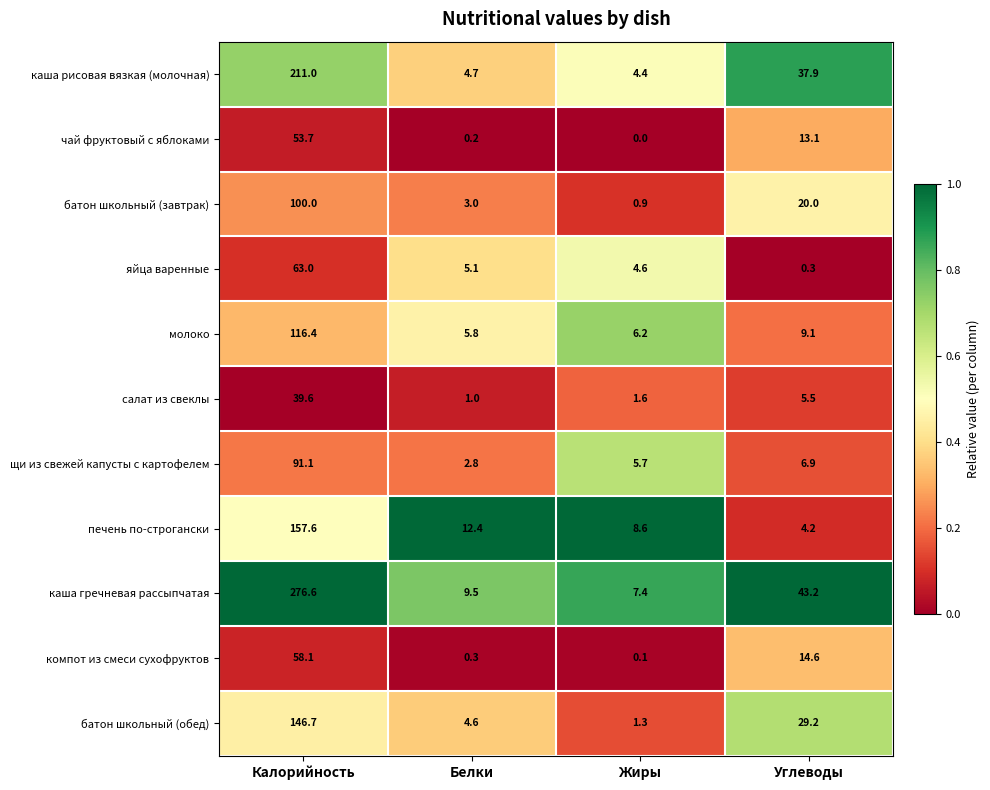

What is the difference between the maximum and minimum values in the каша гречневая рассыпчатая series?

269.2